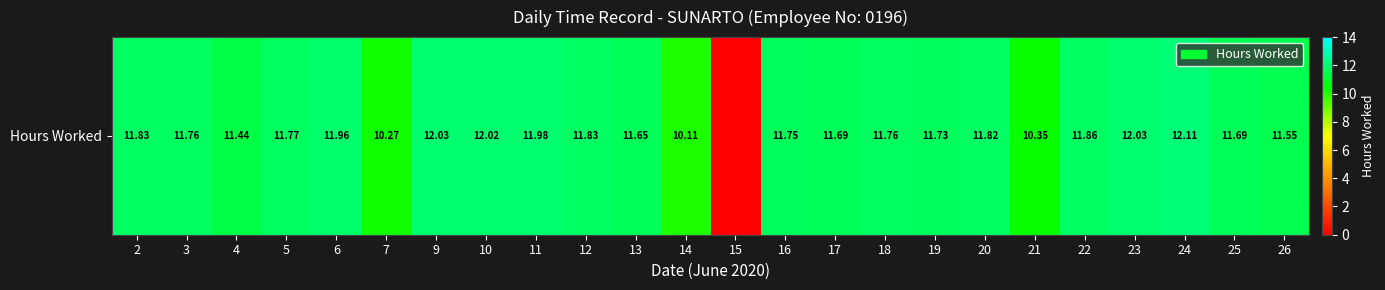

Where does the data first go above 11?

2